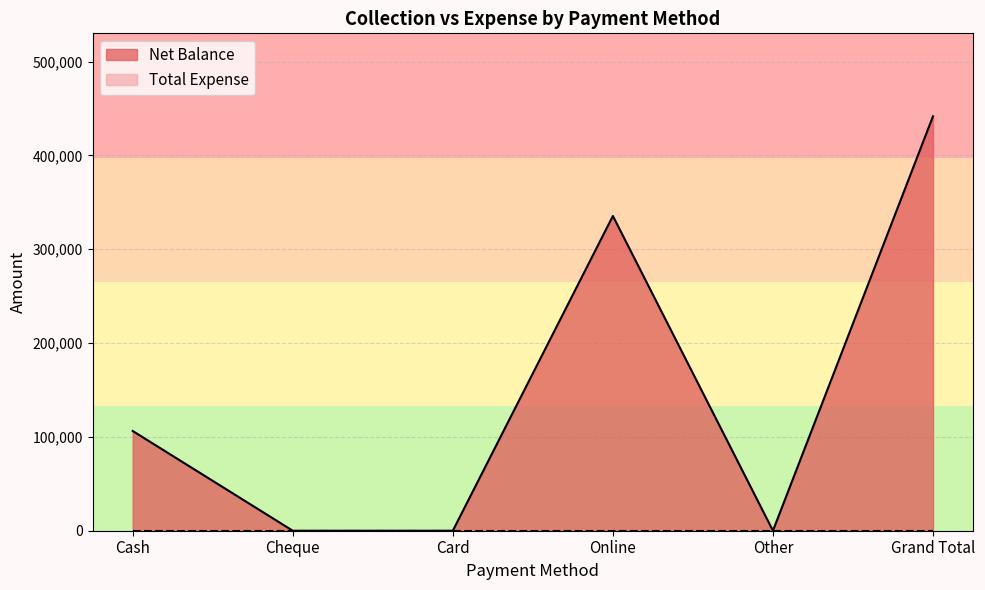

The value at Cheque is 0. True or false?

True